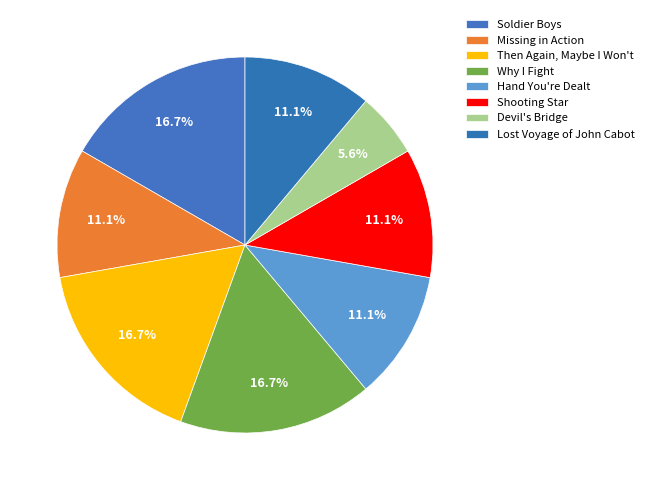

What is the largest slice in the pie chart?

Soldier Boys